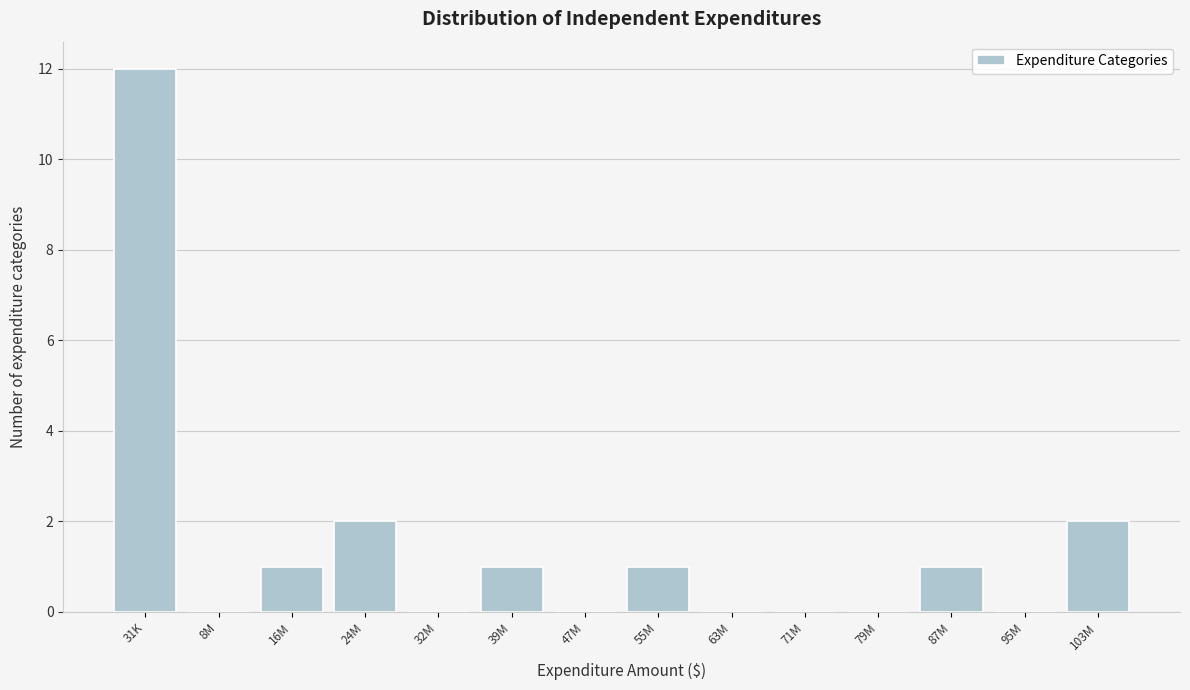

Reading right to left, list all the values displayed in this chart.

103M=2	95M=0	87M=1	79M=0	71M=0	63M=0	55M=1	47M=0	39M=1	32M=0	24M=2	16M=1	8M=0	31K=12